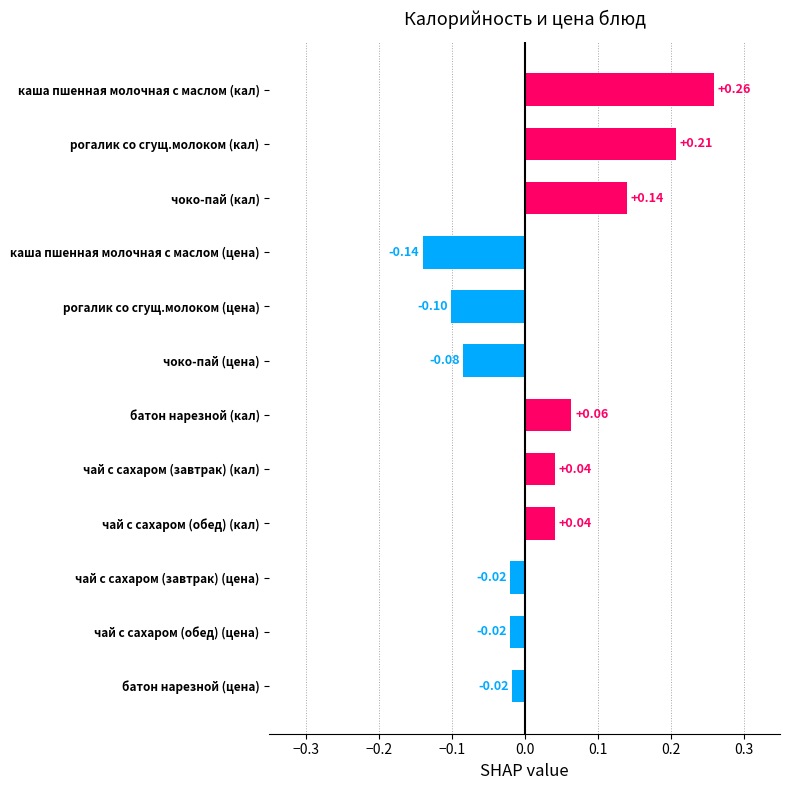

At which category does the chart reach its minimum across all series?

каша пшенная молочная с маслом (цена)